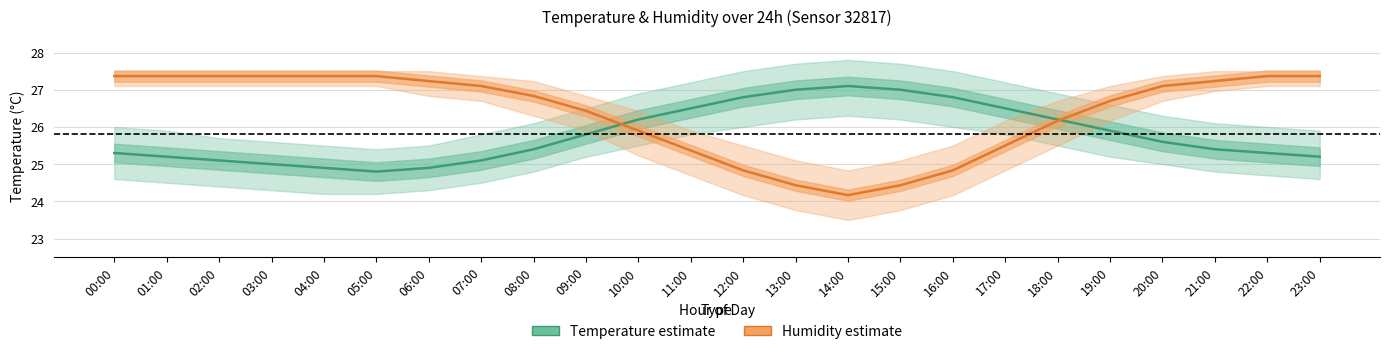

True or false: Temperature (°C) and Humidity (% scaled) intersect in this chart.

True